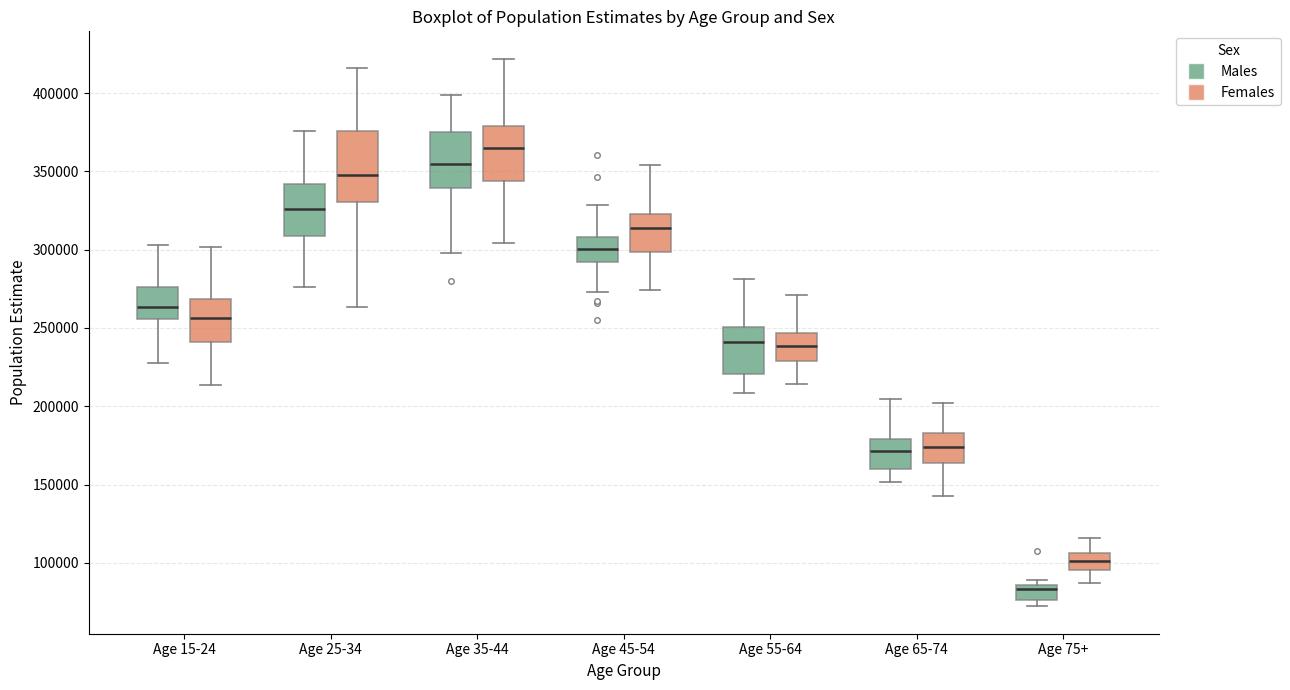

Where does the upper whisker of the box for Age 25-34 (Males) end on the y-axis? The values are not printed on the chart, so give them approximately, as read against the axis.

375000